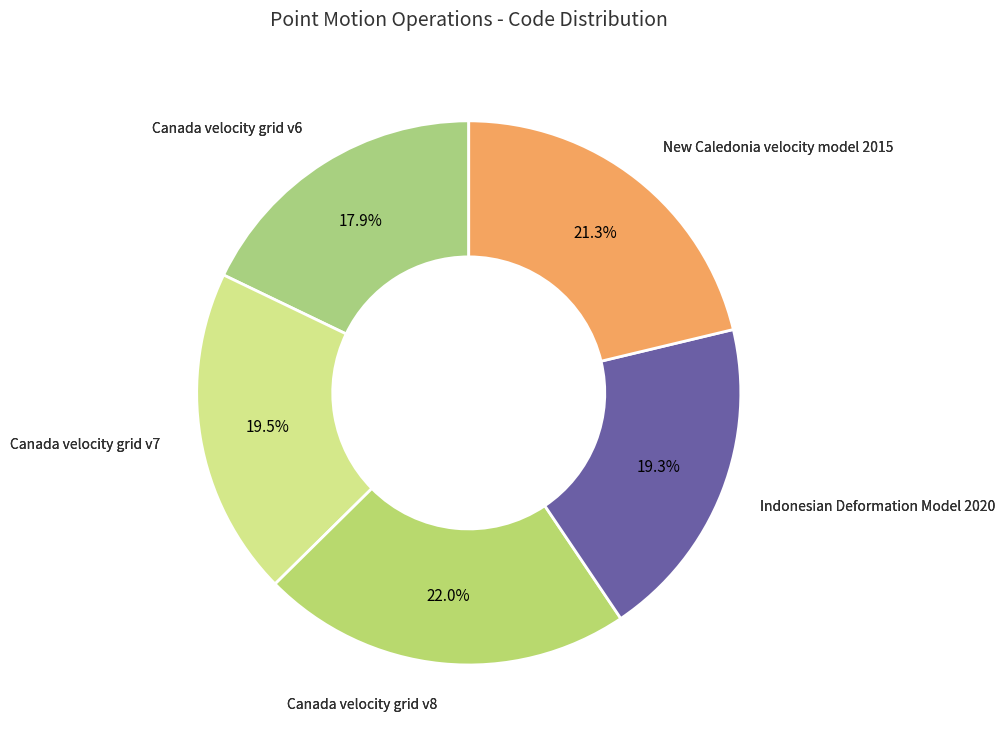

Count the number of slices in the pie.

5